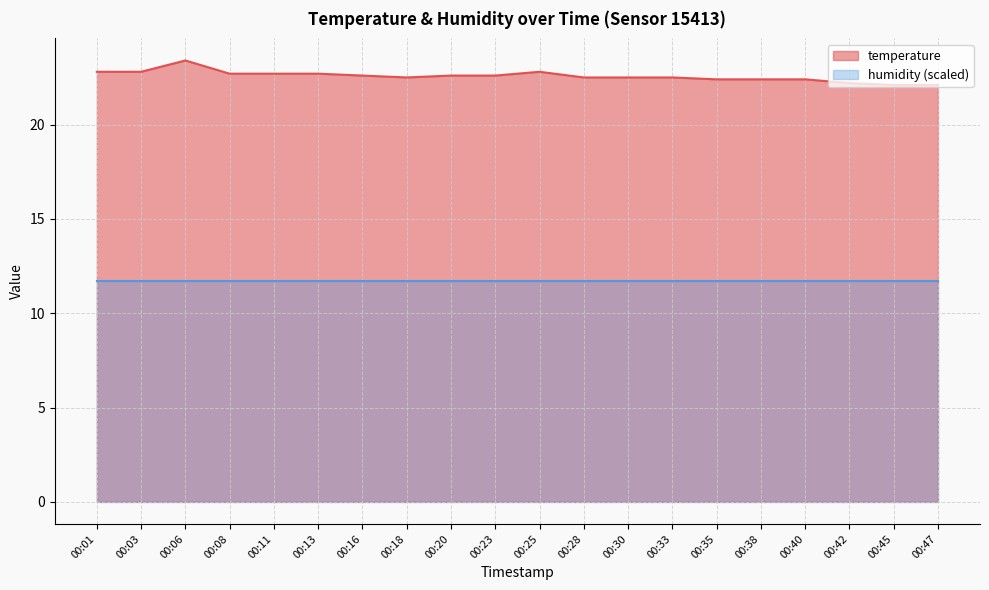

What is the sum of the values at 00:40 and 00:45?

44.5